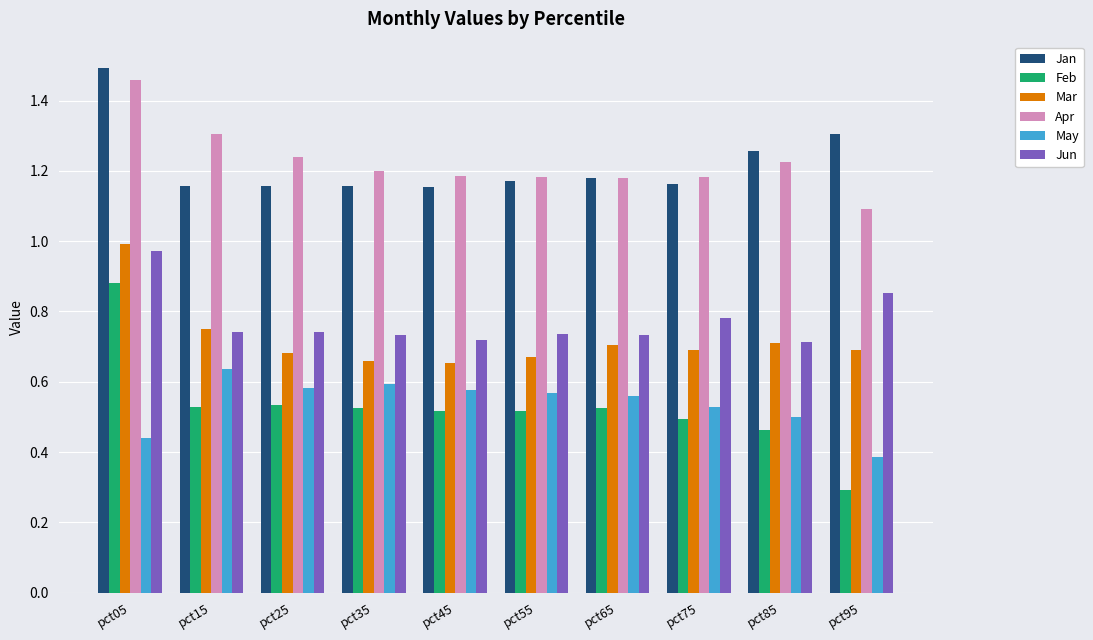

What is the total value across all series at pct35?

4.9